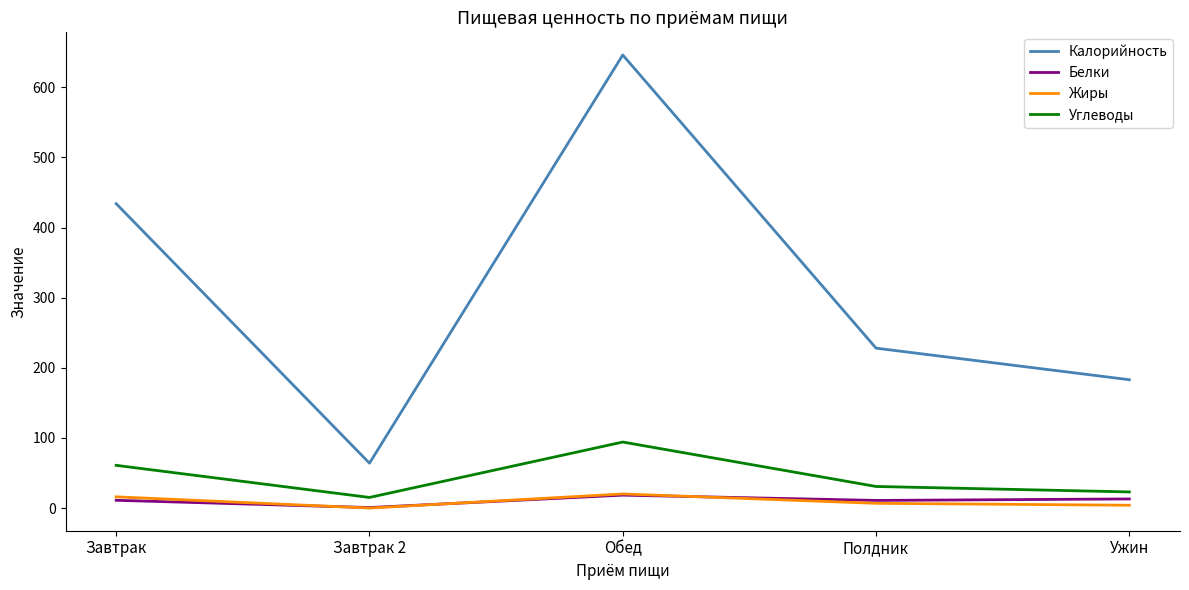

Which category has the lowest value in the Калорийность series?

Завтрак 2